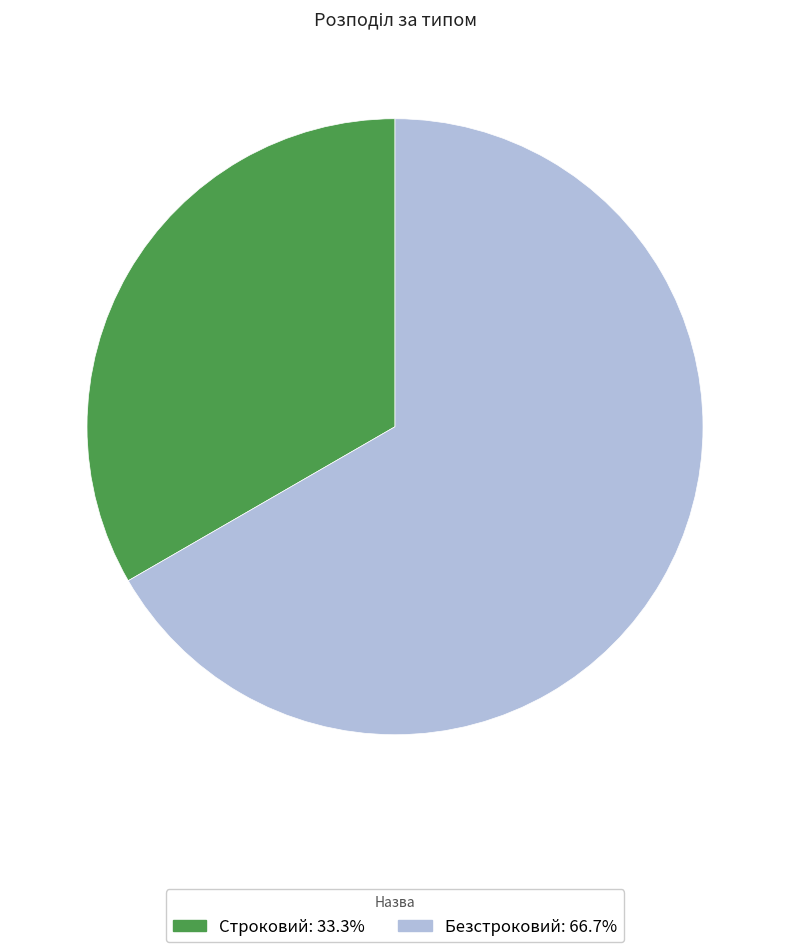

Rank the categories by value from highest to lowest.

Безстроковий, Строковий